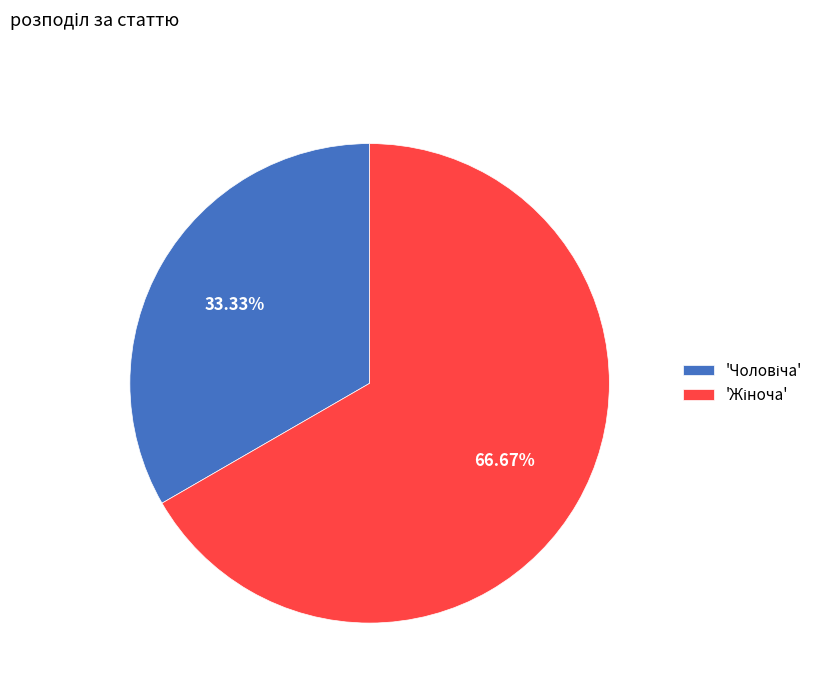

Does any single category account for the majority?

Yes